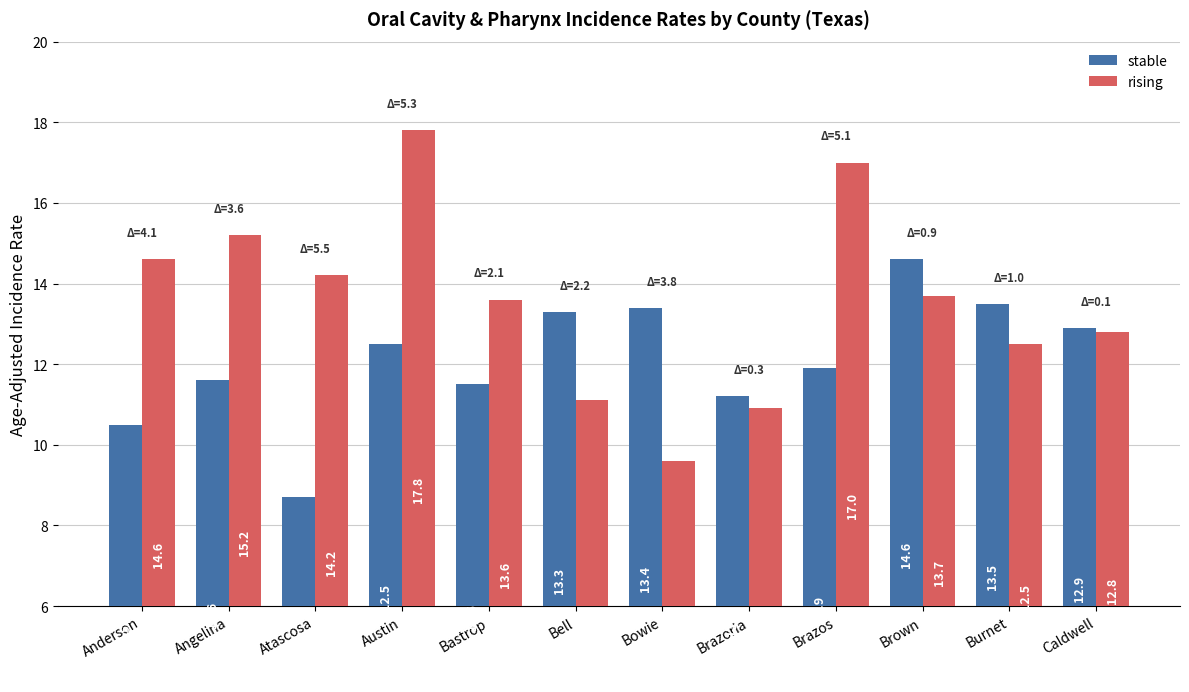

What is the value of the stable bar at the 3rd from the left?

8.7